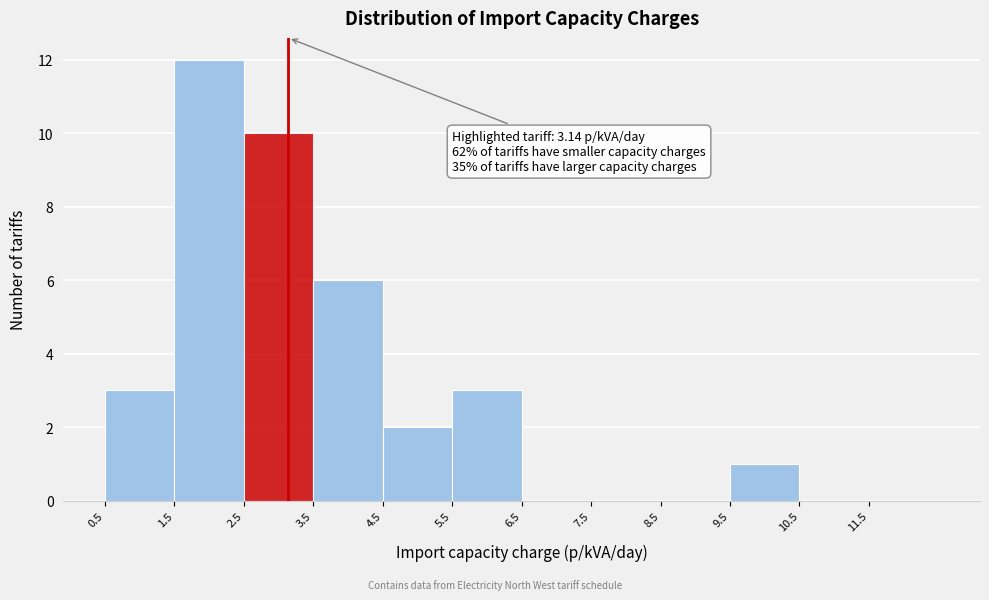

Over which range of the x-axis is the bar tallest?

1.5 to 2.5